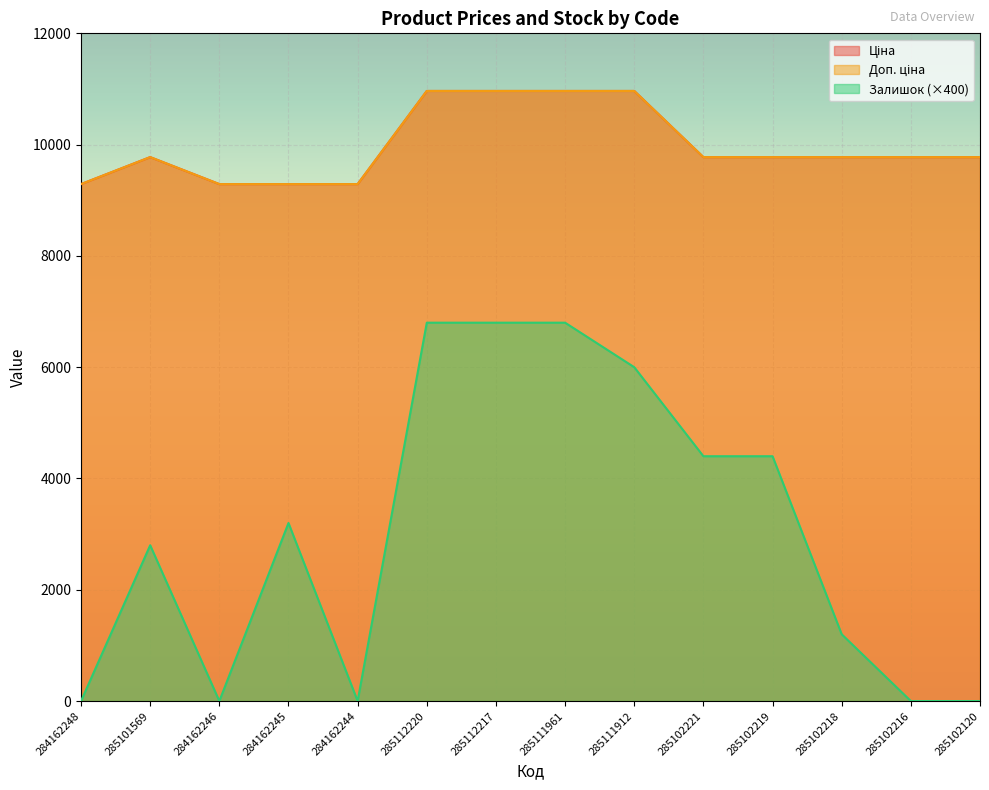

Where does the Залишок series first go above 3200?

285112220